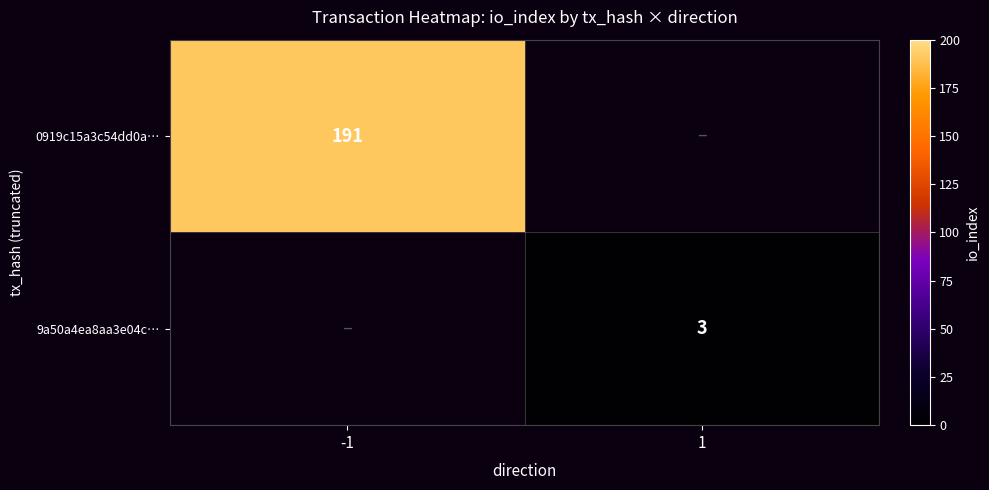

True or false: 9a50a4ea8aa3e04c… has a value of 2 at 1.

False